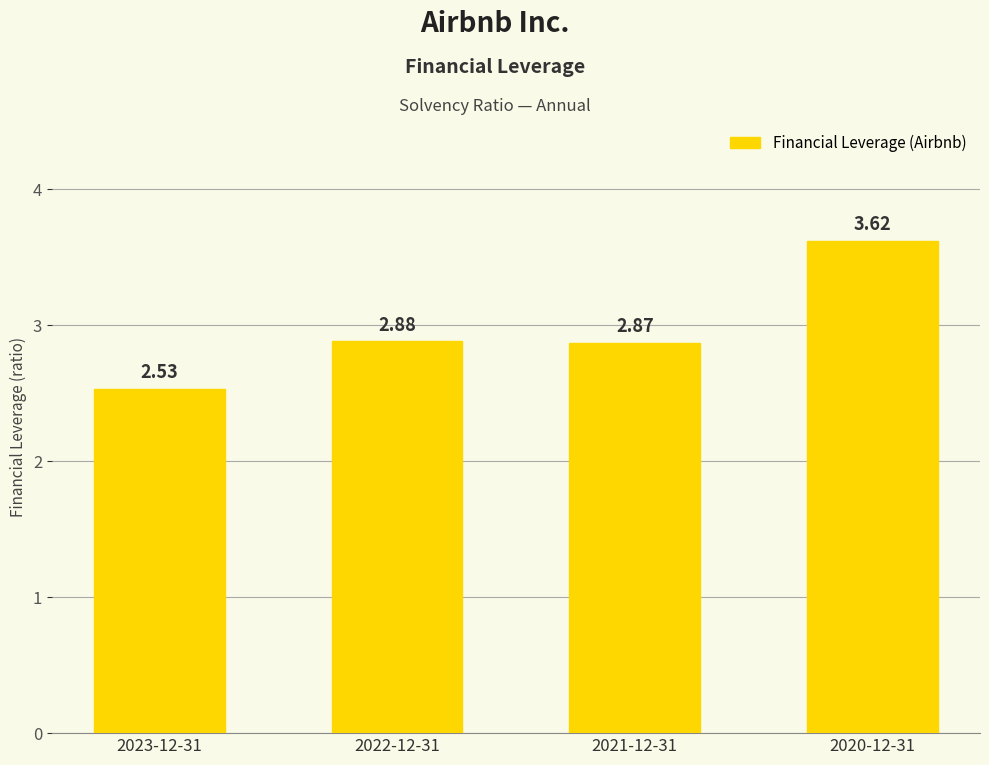

Approximately how many times larger is the value at 2023-12-31 compared to 2022-12-31?

0.9